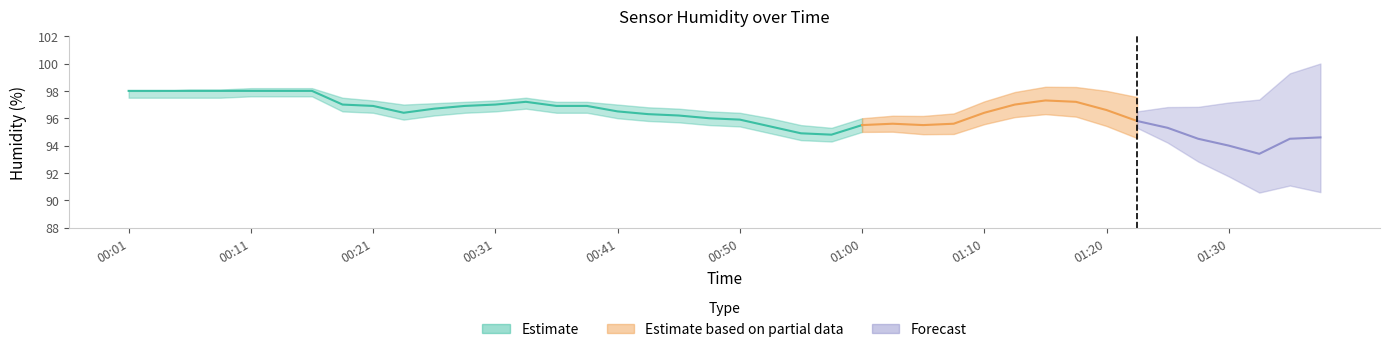

How many lines are shown in the chart?

4